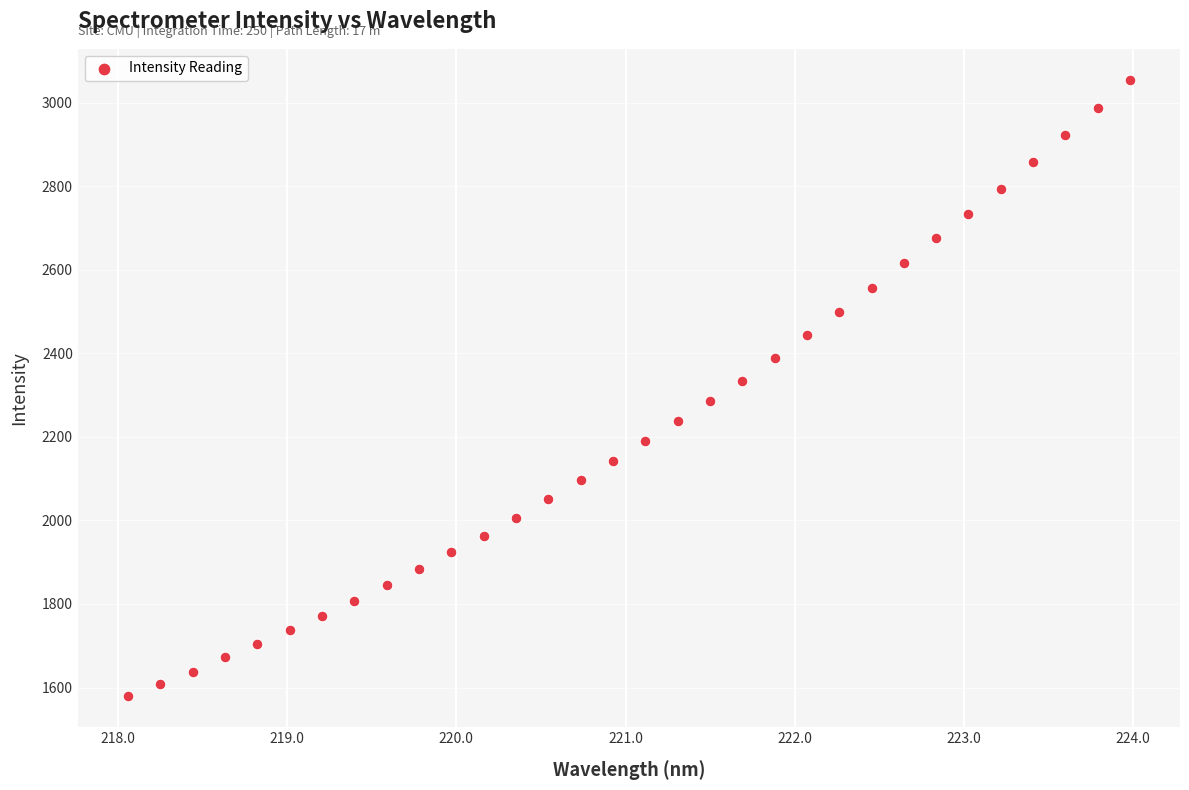

What is the range of X values (max minus min)?

5.9